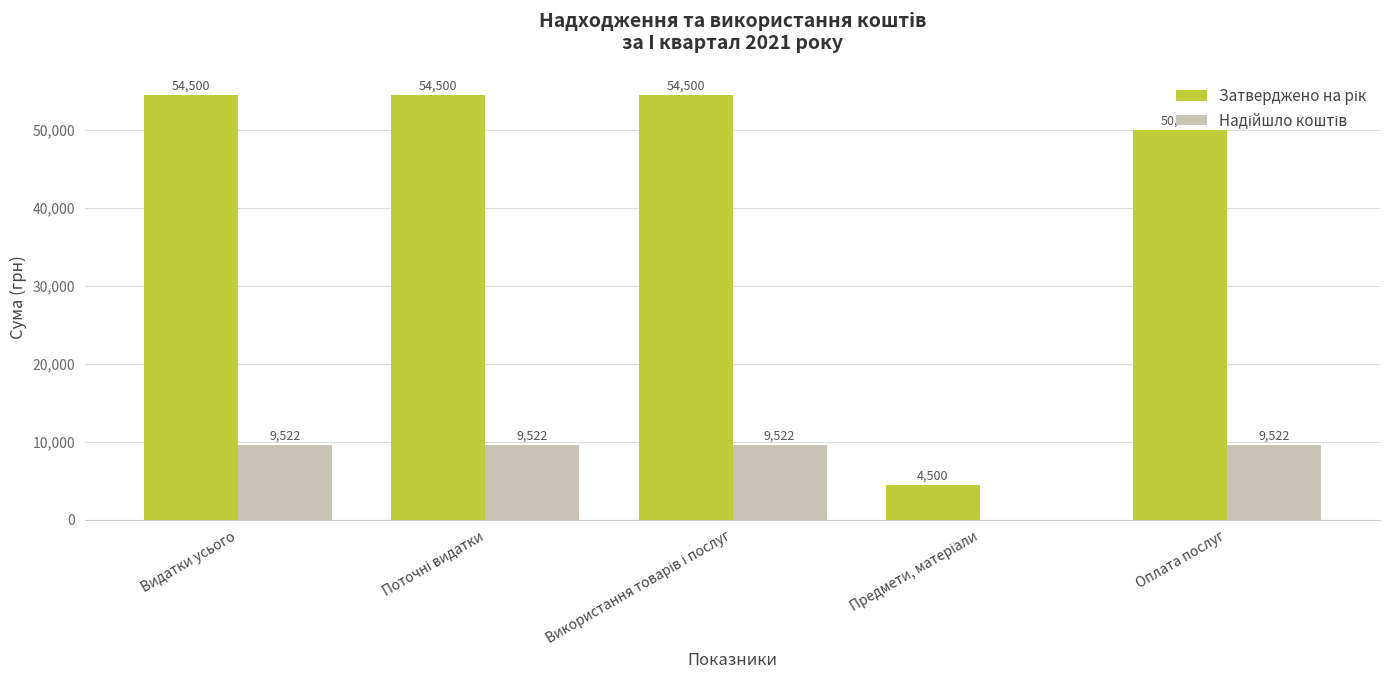

What is the total value across all series at Видатки усього?

64022